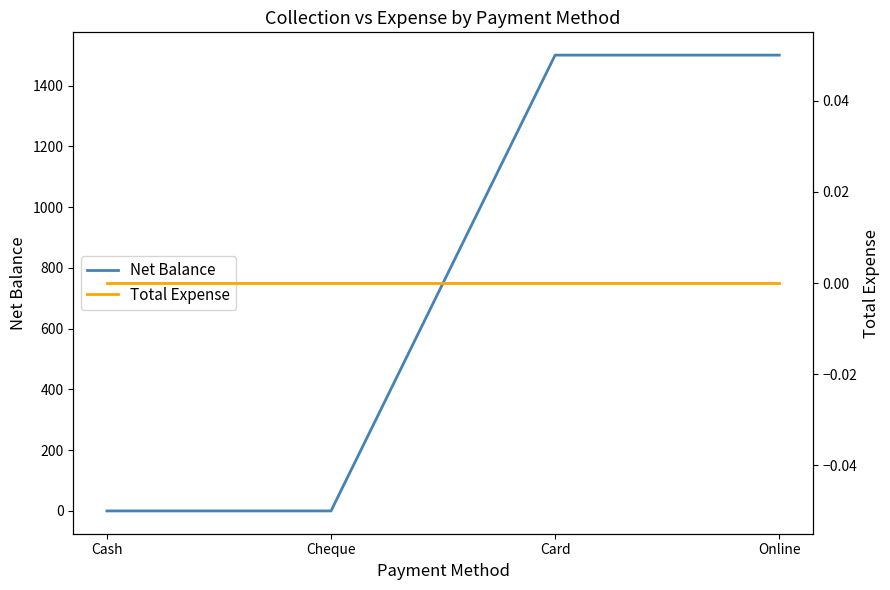

True or false: Total Expense has a value of 0 at Online.

True